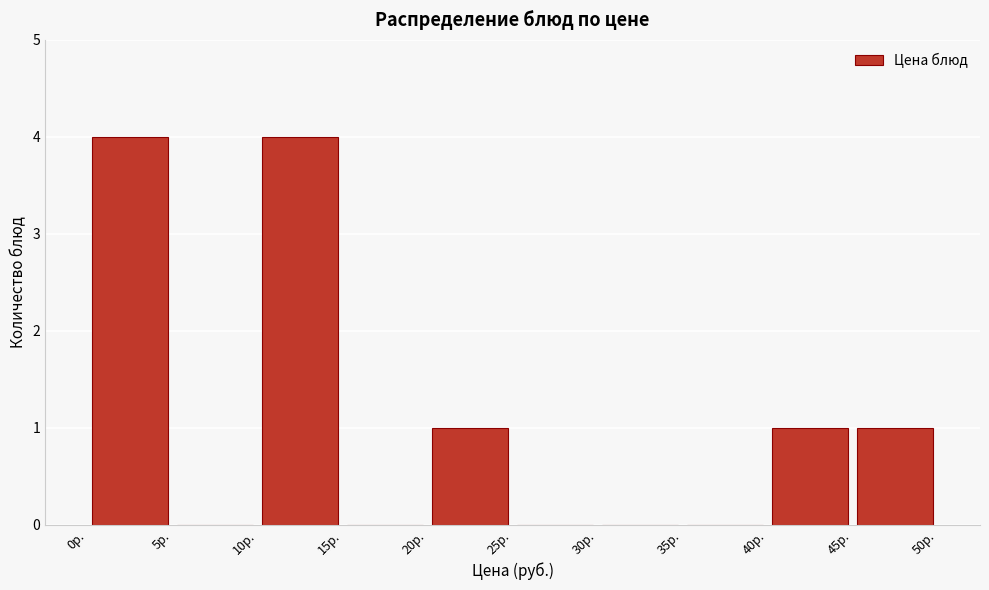

Reading left to right, transcribe this chart: for each bar, give the range it covers on the x-axis and its height. The values are not printed on the chart, so give them approximately, as read against the axis.

0 to 5: 4
5 to 10: 0
10 to 15: 4
15 to 20: 0
20 to 25: 1
25 to 30: 0
30 to 35: 0
35 to 40: 0
40 to 45: 1
45 to 50: 1